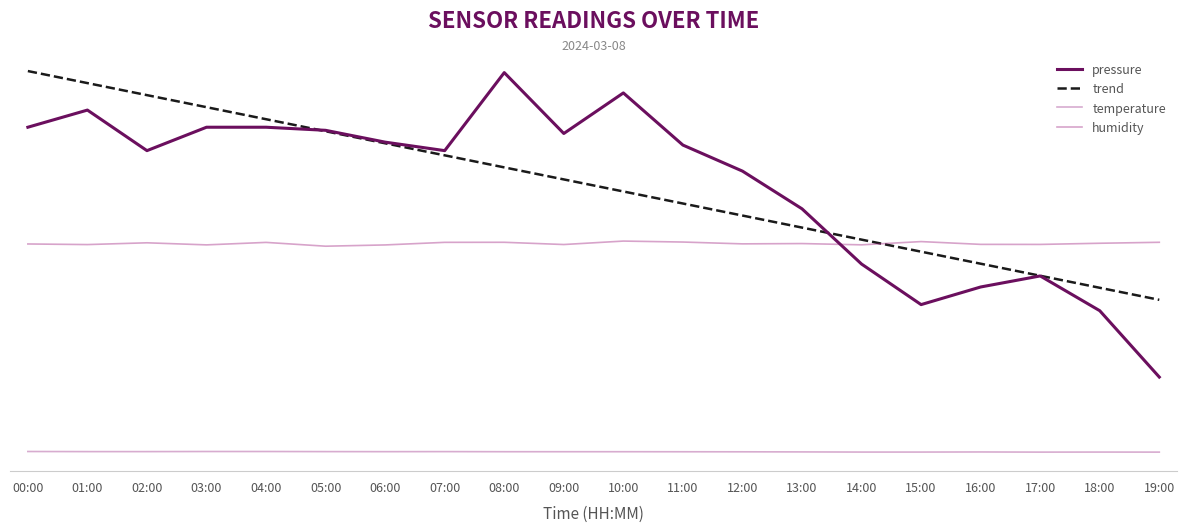

Between 03:00 and 19:00, which is larger?

03:00